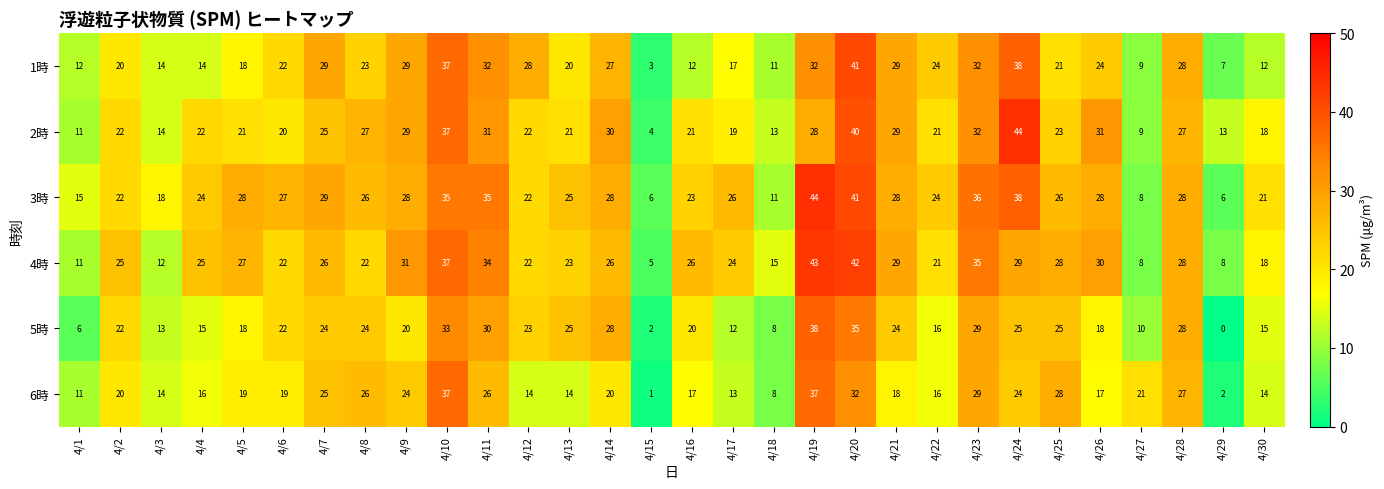

At which category is the sum across all series the highest?

4/20